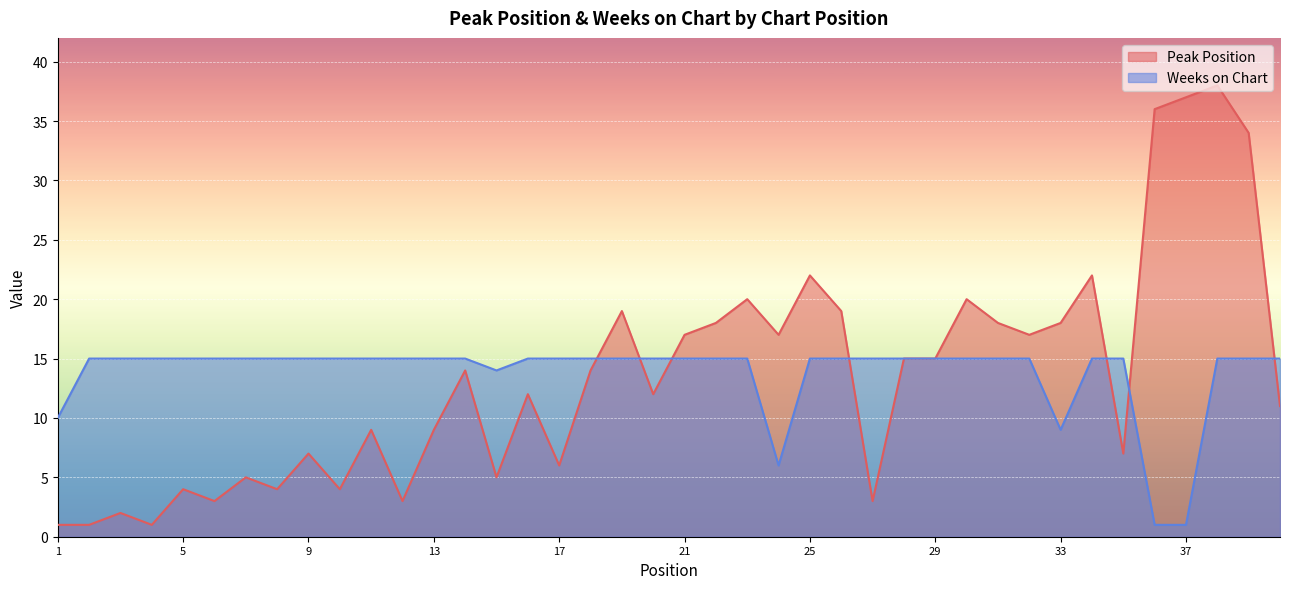

What is the total value across all series at 10?

19